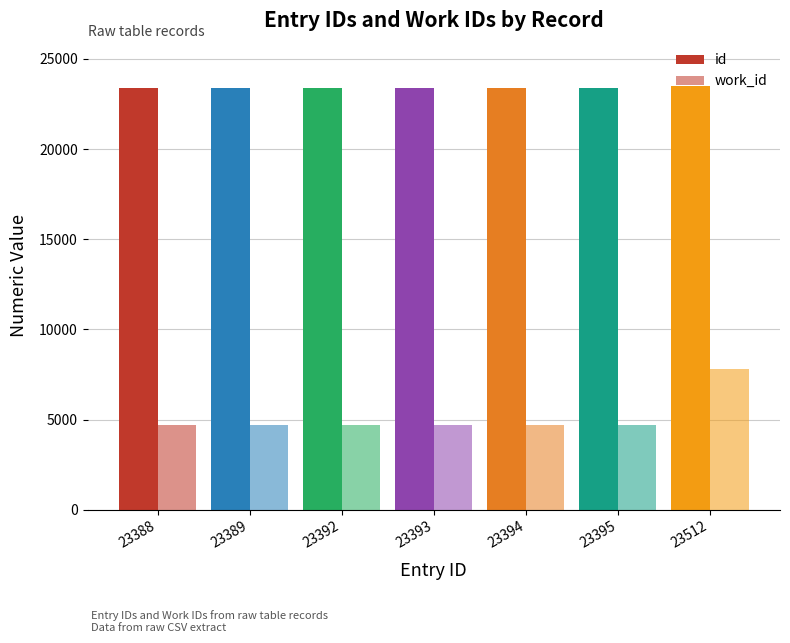

Which series has the widest spread of values?

work_id